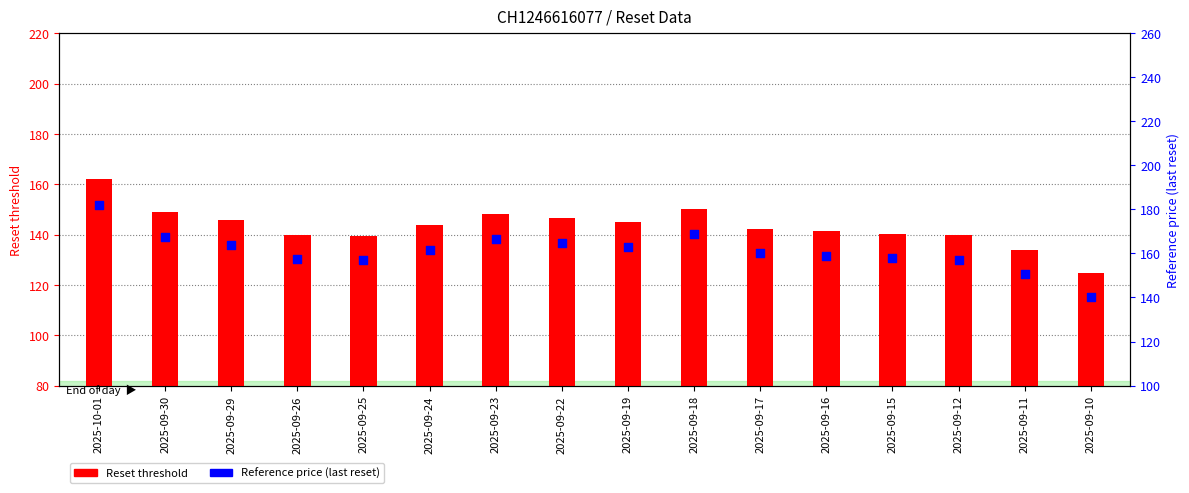

Which series has the largest Y range (max minus min)?

Reference price (last reset)